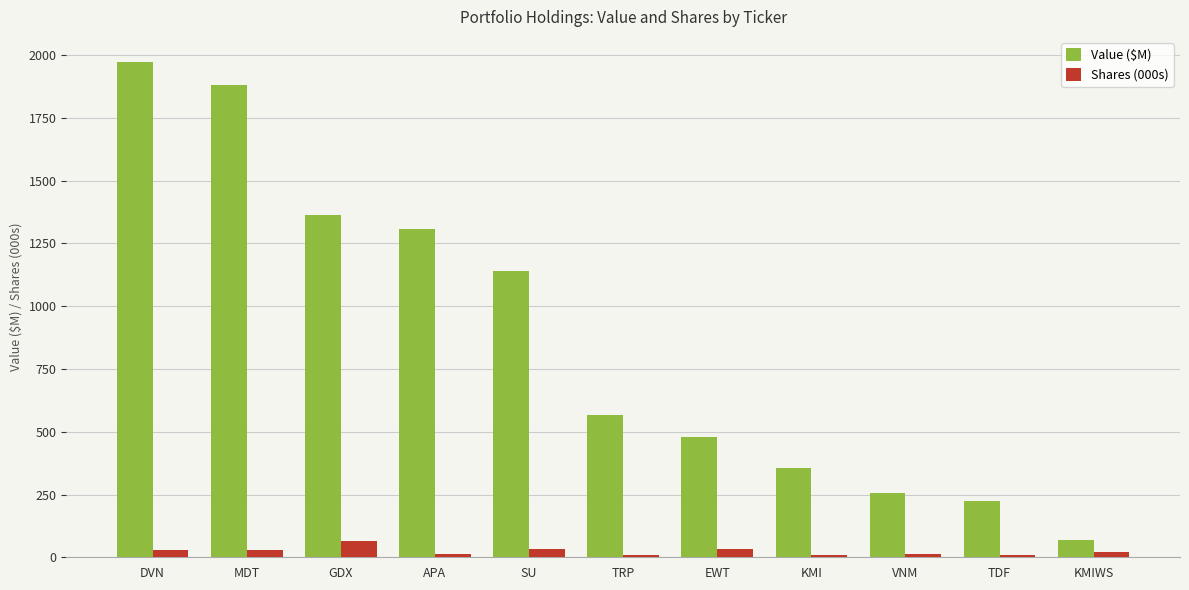

Rank the series by their average value, from highest to lowest.

Value ($M), Shares (000s)